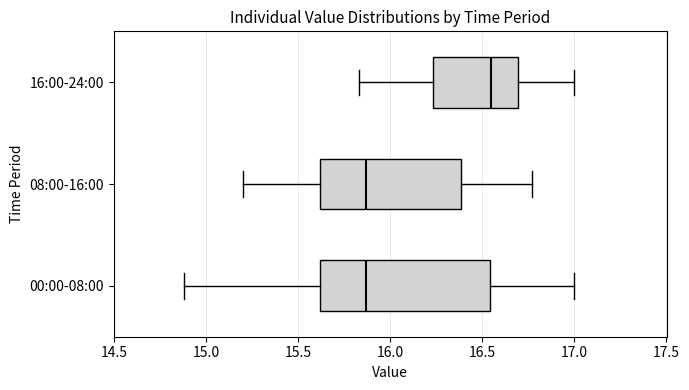

Reading bottom to top, read every box against the x-axis: the position of its median line, the range the box covers, and the ends of its whiskers. The values are not printed on the chart, so give them approximately, as read against the axis.

00:00-08:00: median 15.85, box 15.60 to 16.55, whiskers 14.90 to 17.00
08:00-16:00: median 15.85, box 15.60 to 16.40, whiskers 15.20 to 16.75
16:00-24:00: median 16.55, box 16.25 to 16.70, whiskers 15.85 to 17.00